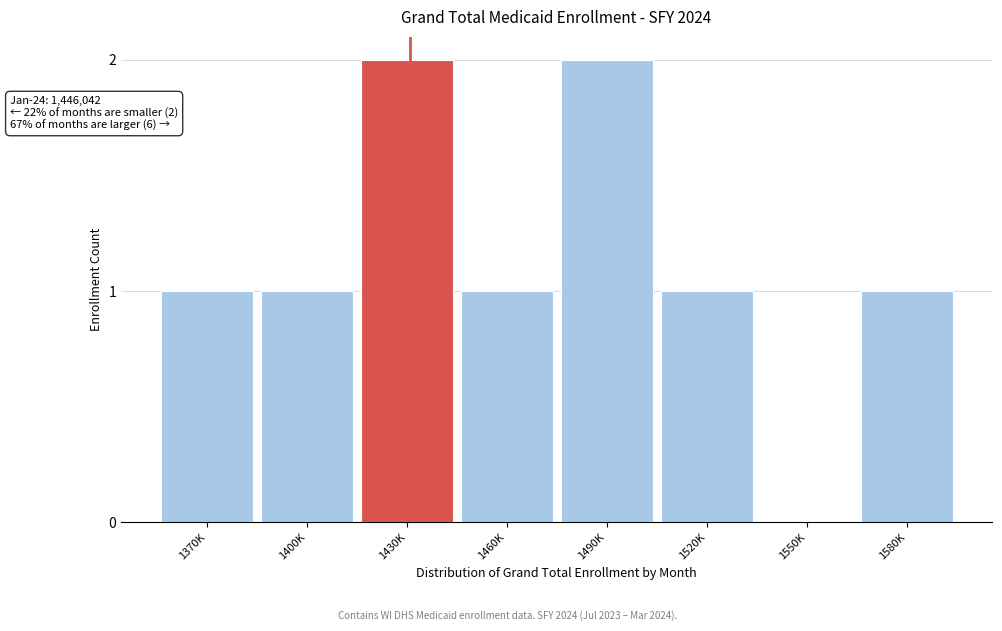

Reading left to right, transcribe all the data shown in this chart.

1370K=1	1400K=1	1430K=2	1460K=1	1490K=2	1520K=1	1550K=0	1580K=1